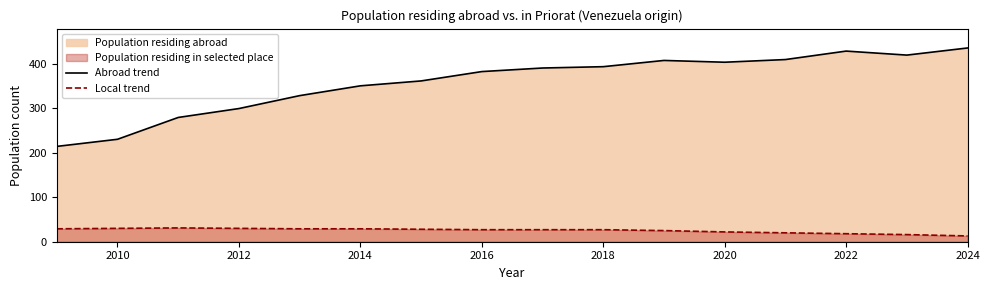

The value of Abroad trend at 2020 is 133. True or false?

False